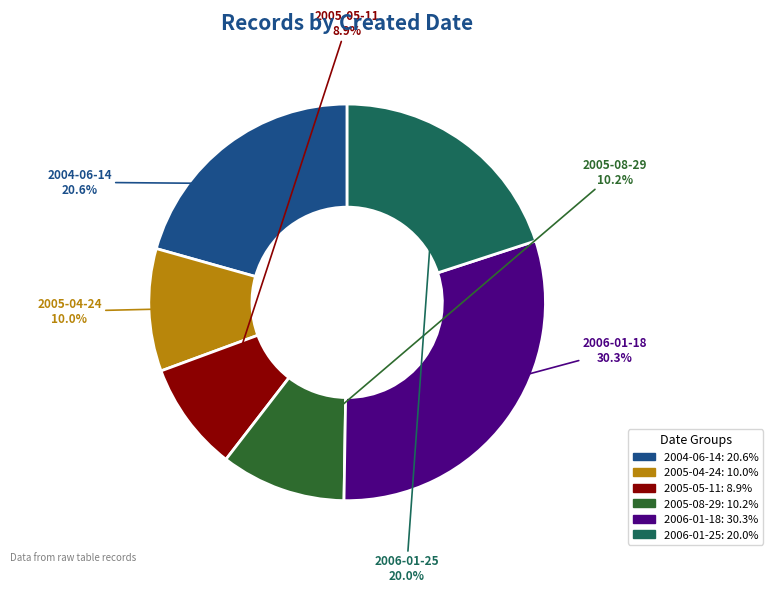

Does any single category account for the majority?

No